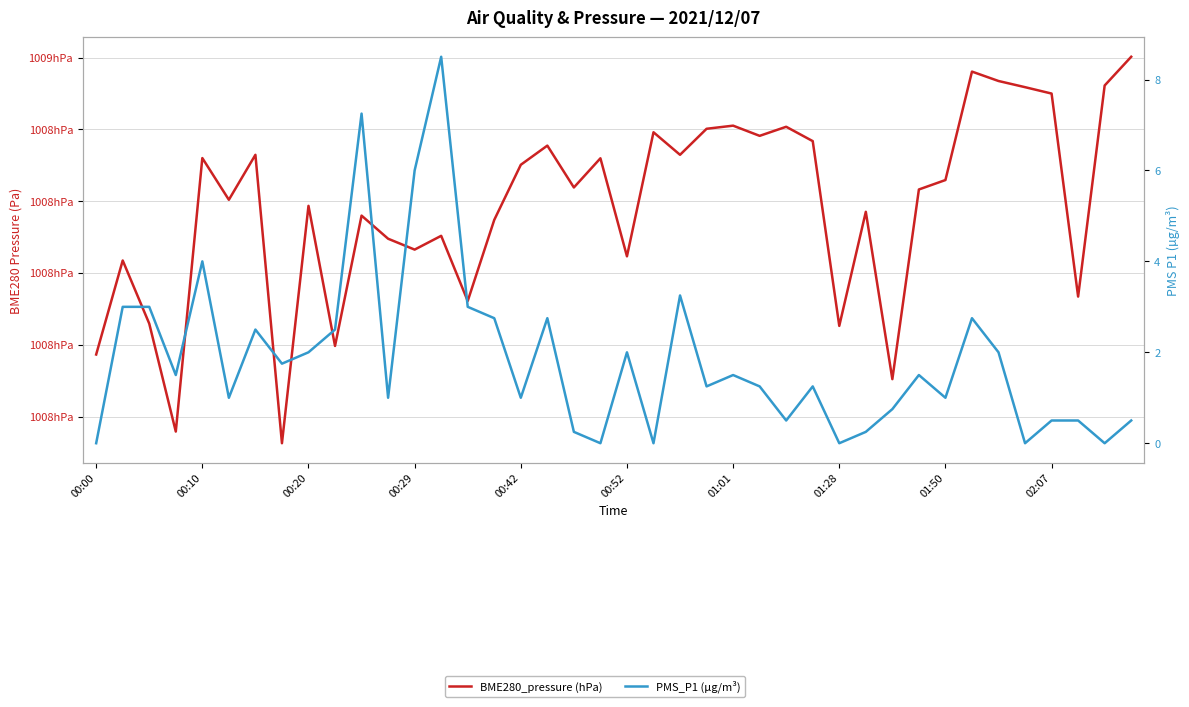

Rank the series by their average value, from lowest to highest.

PMS_P1, BME280_pressure